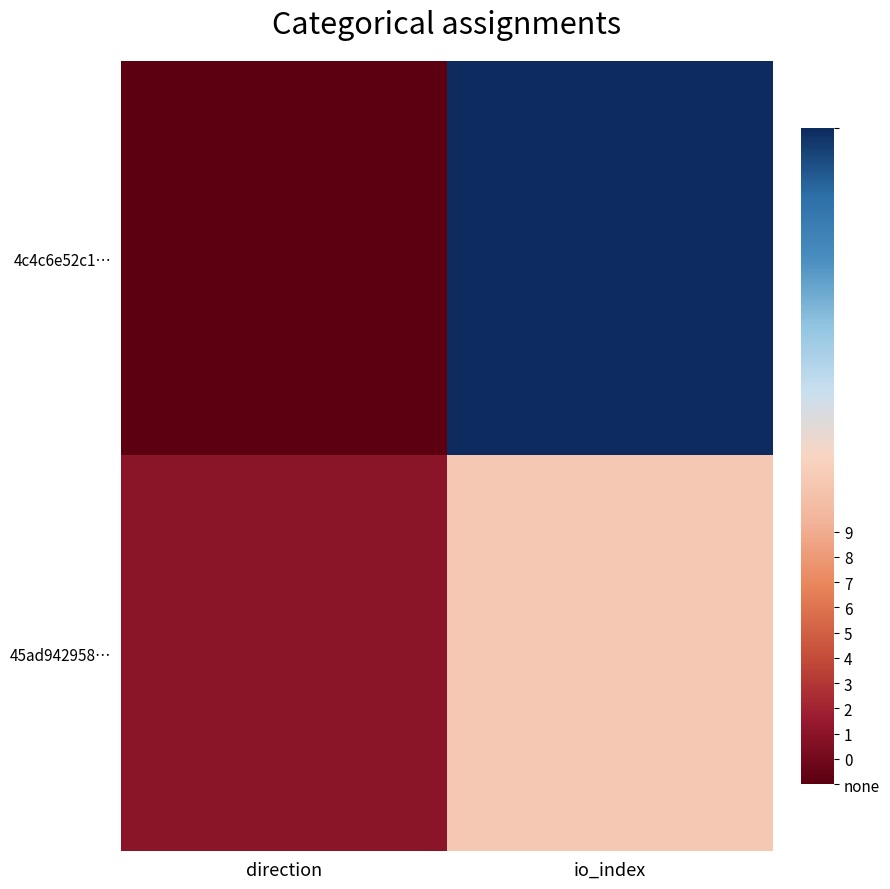

Which series has the largest range (max minus min)?

4c4c6e52c1…